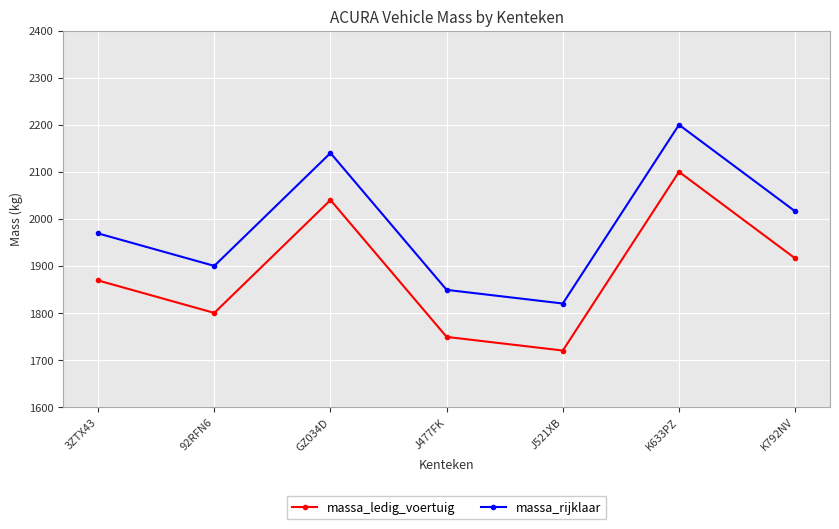

What is the spread (max minus min) of values at 92RFN6?

100